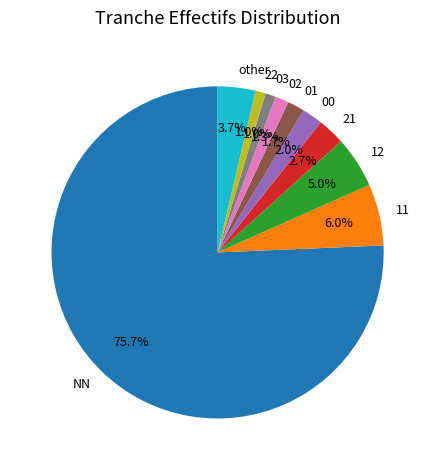

Which slice is the largest?

NN